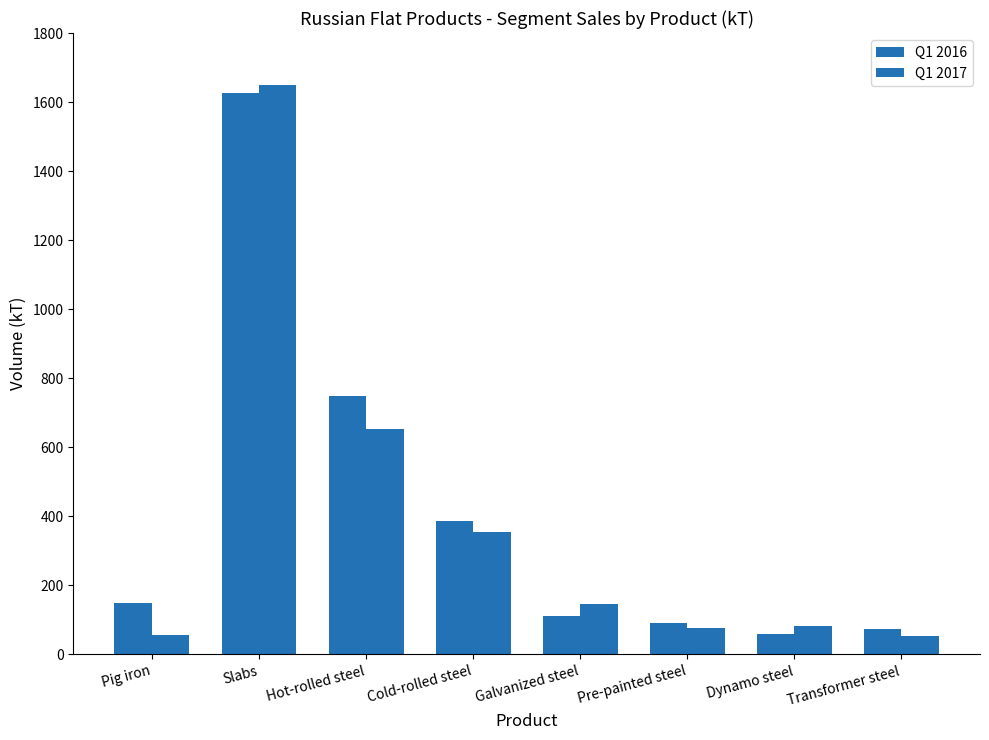

Which has a higher value, Pre-painted steel or Pig iron?

Pig iron